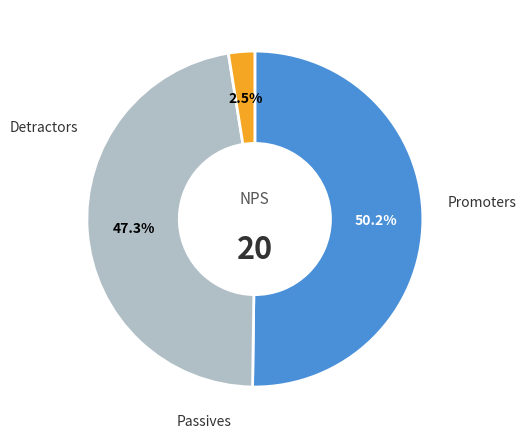

Is there a majority slice in this chart?

Yes